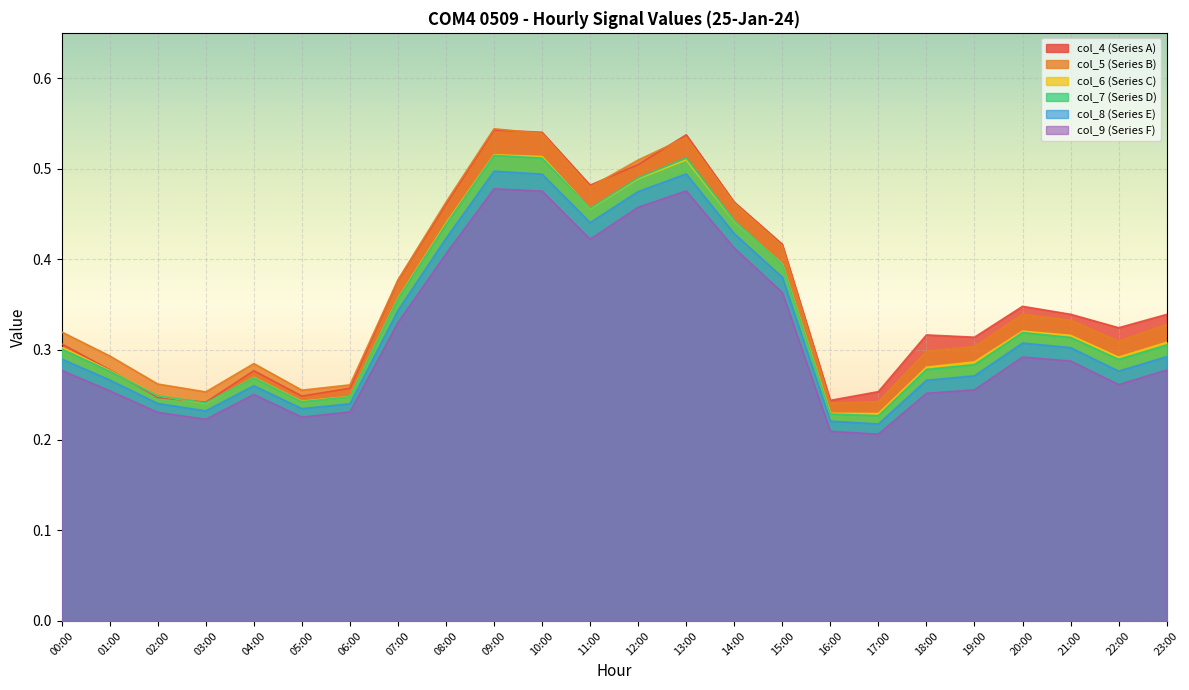

Is the value of col_9 at 18:00 greater than the value of col_6 at 01:00?

No